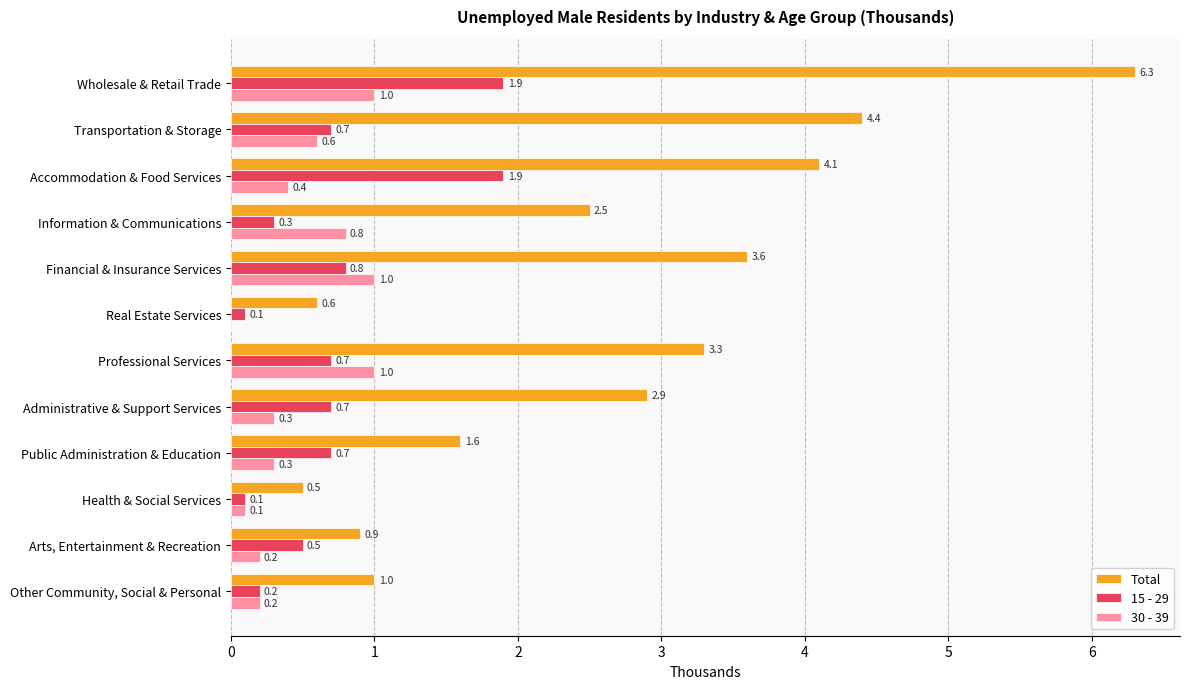

What is the sum of all 30 - 39 values?

5.9